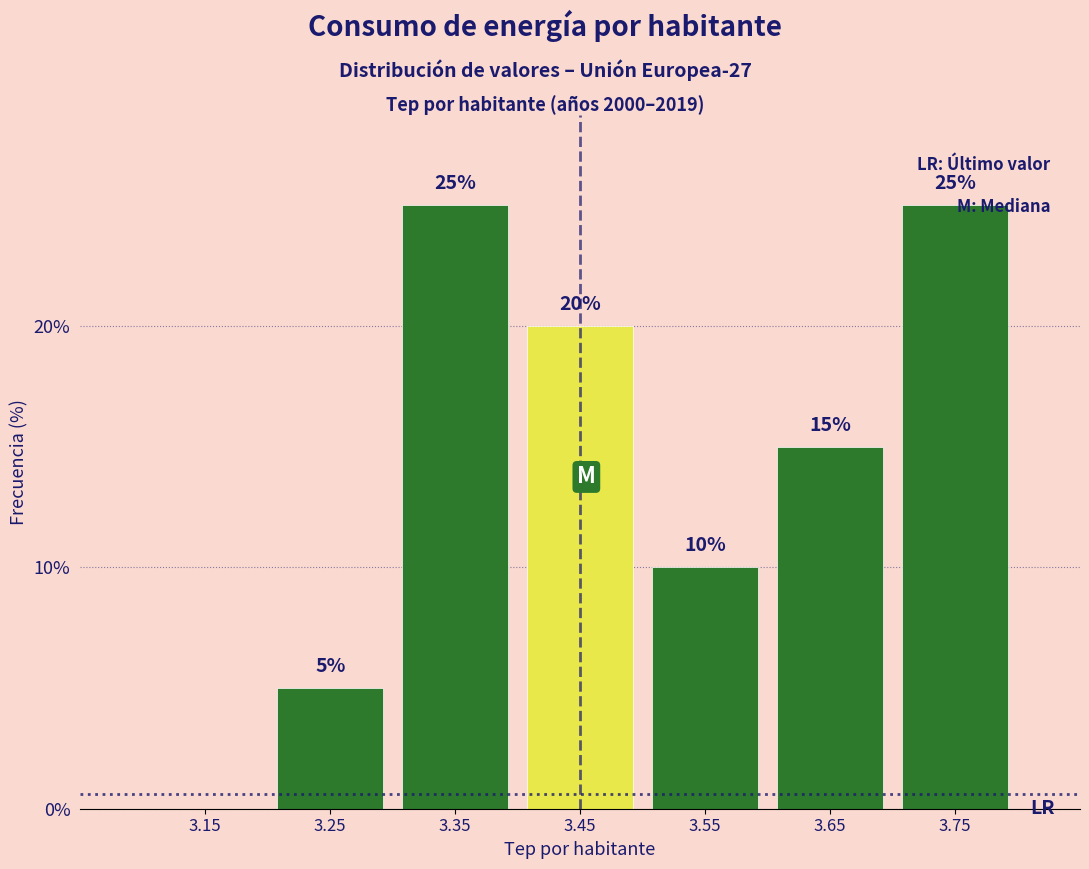

Reading left to right, what are all the values shown in this chart?

3.15=0	3.25=5	3.35=25	3.45=20	3.55=10	3.65=15	3.75=25